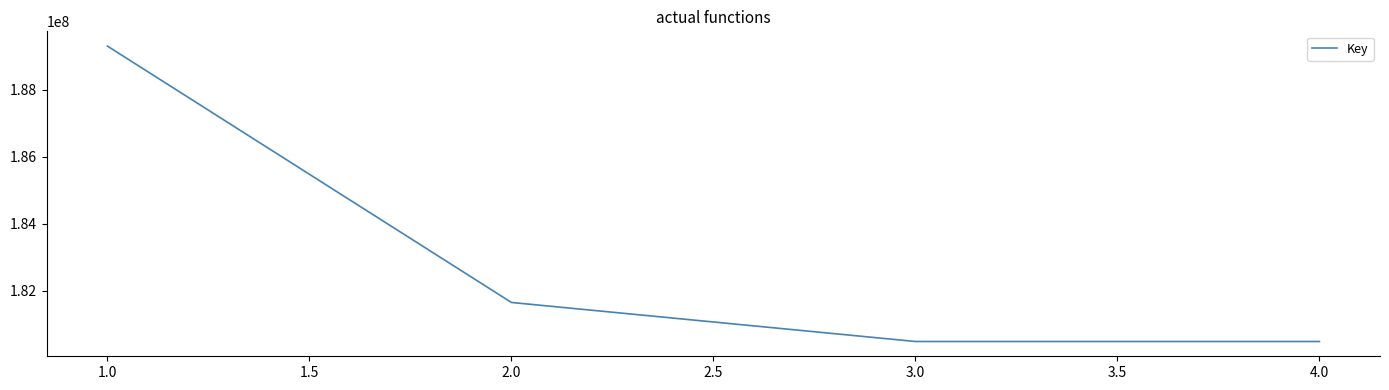

What is the change in value from 1.0 to 3.0?

-8831365